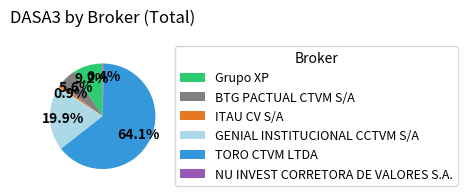

To the nearest percent, what is the difference between the BTG PACTUAL CTVM S/A and NU INVEST CORRETORA DE VALORES S.A. slice percentages?

5%